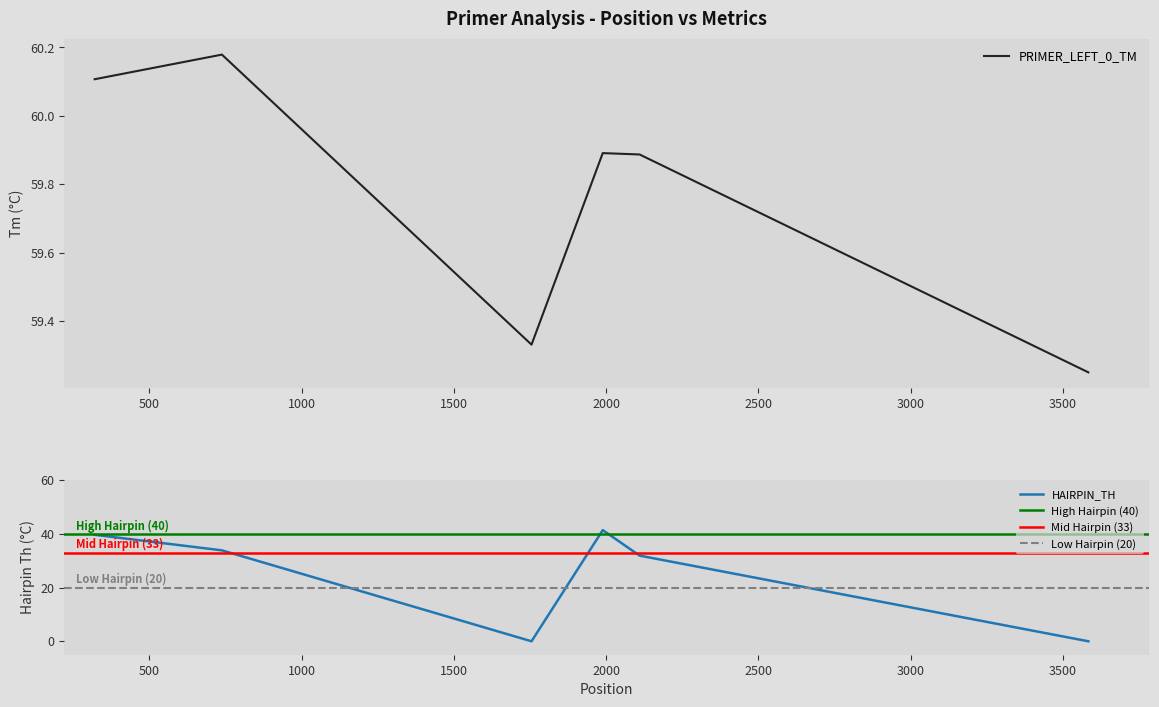

Rank the series at 2110 from highest to lowest value.

PRIMER_LEFT_0_TM, PRIMER_LEFT_0_HAIRPIN_TH